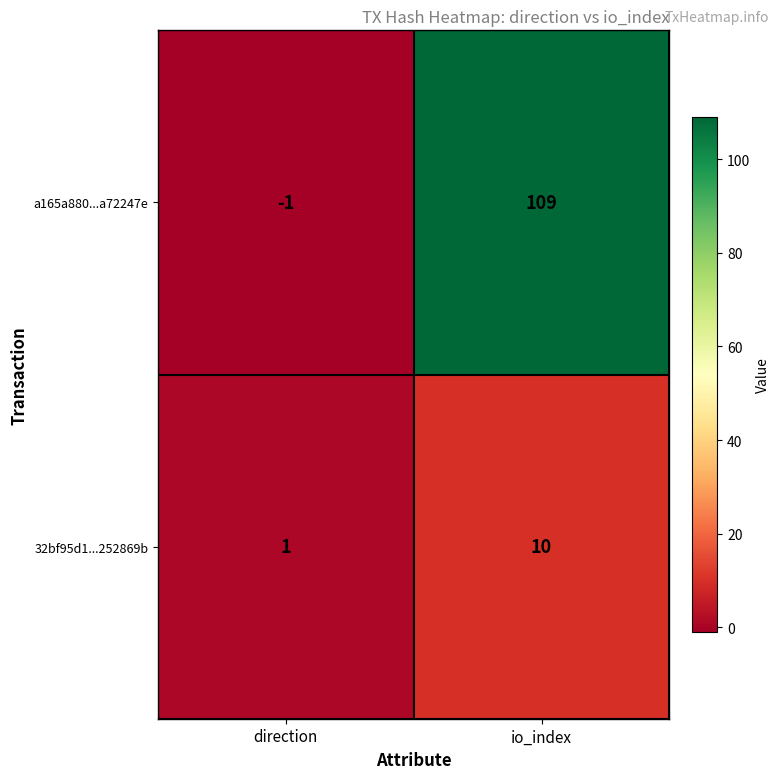

What is the sum of all 32bf95d1...252869b values?

11